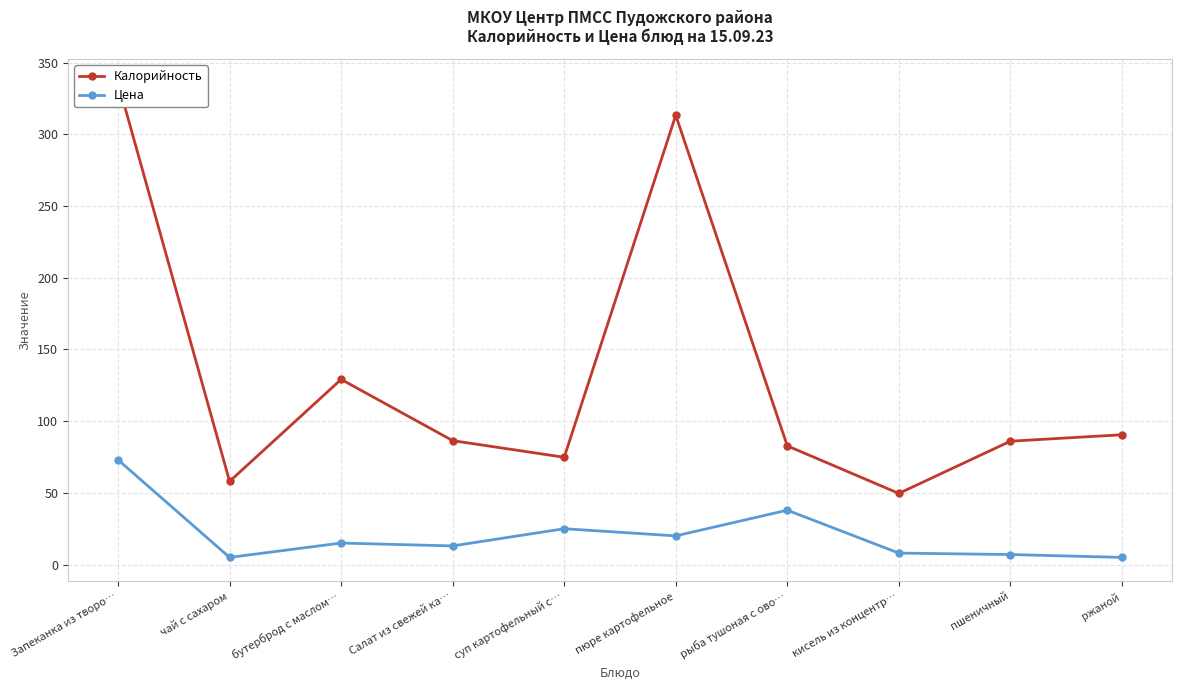

True or false: Цена and Калорийность cross at least once.

False